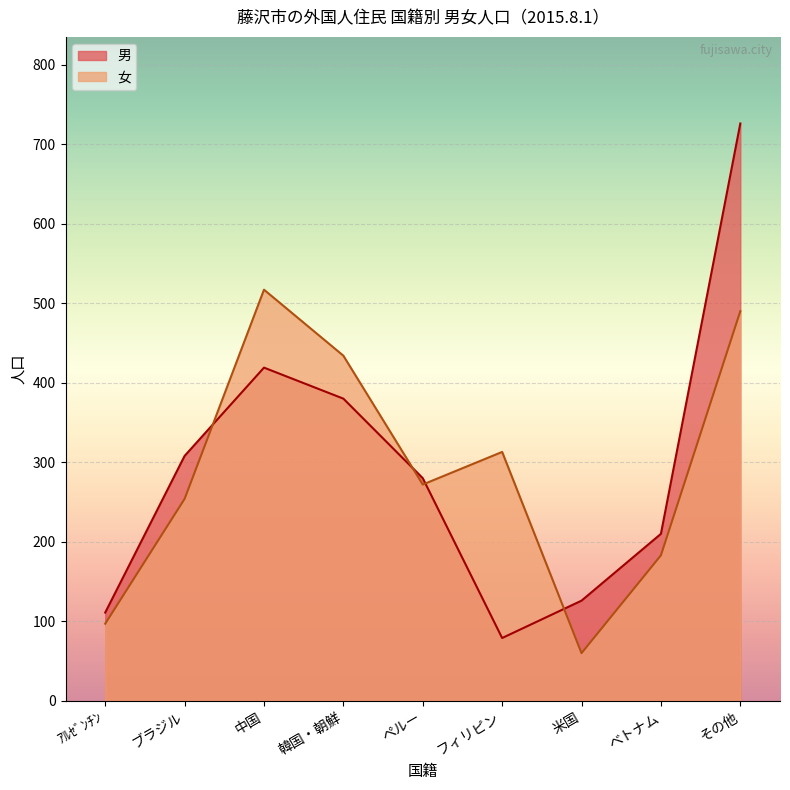

True or false: 女 and 男 intersect in this chart.

True